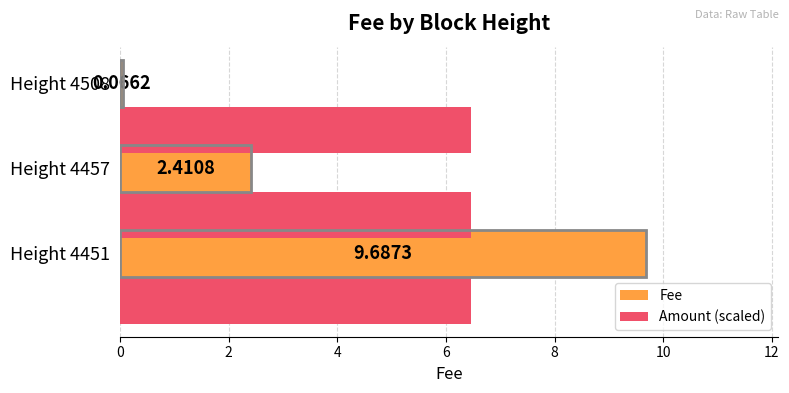

At how many categories does at least one series exceed 6?

3